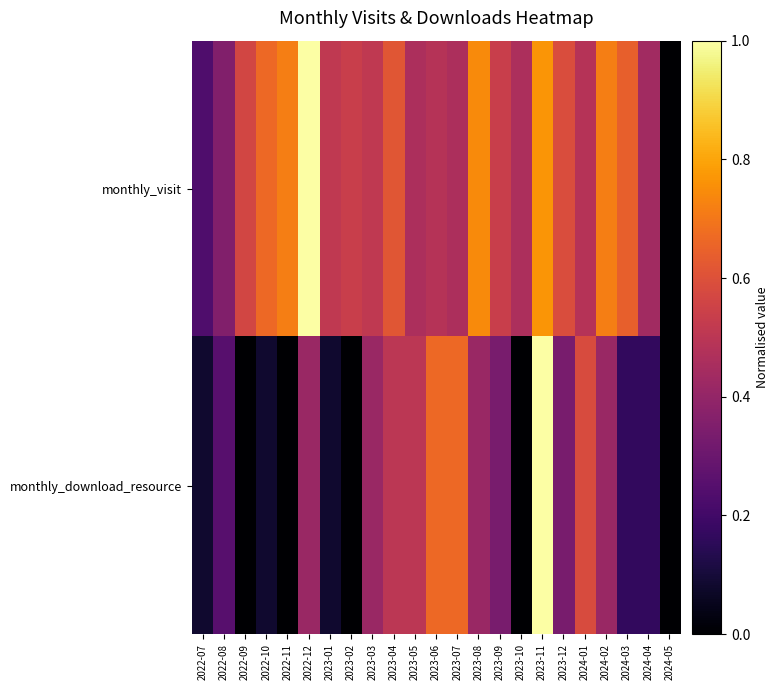

List the series in order of their overall mean, lowest first.

monthly_download_resource, monthly_visit